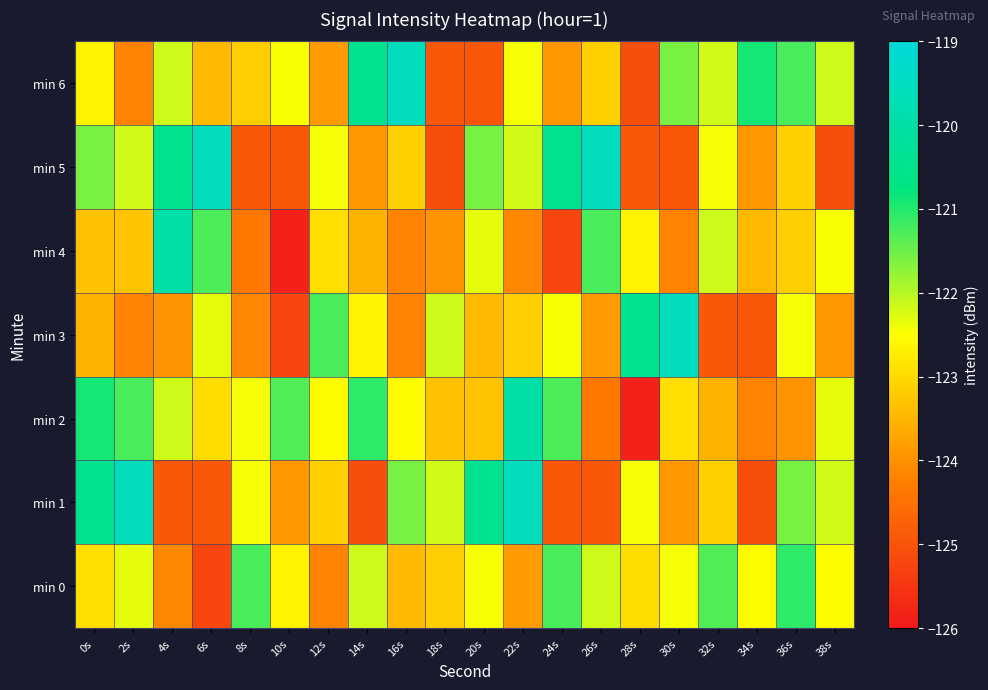

Between 0s and 14s, which series saw the biggest shift?

min 1